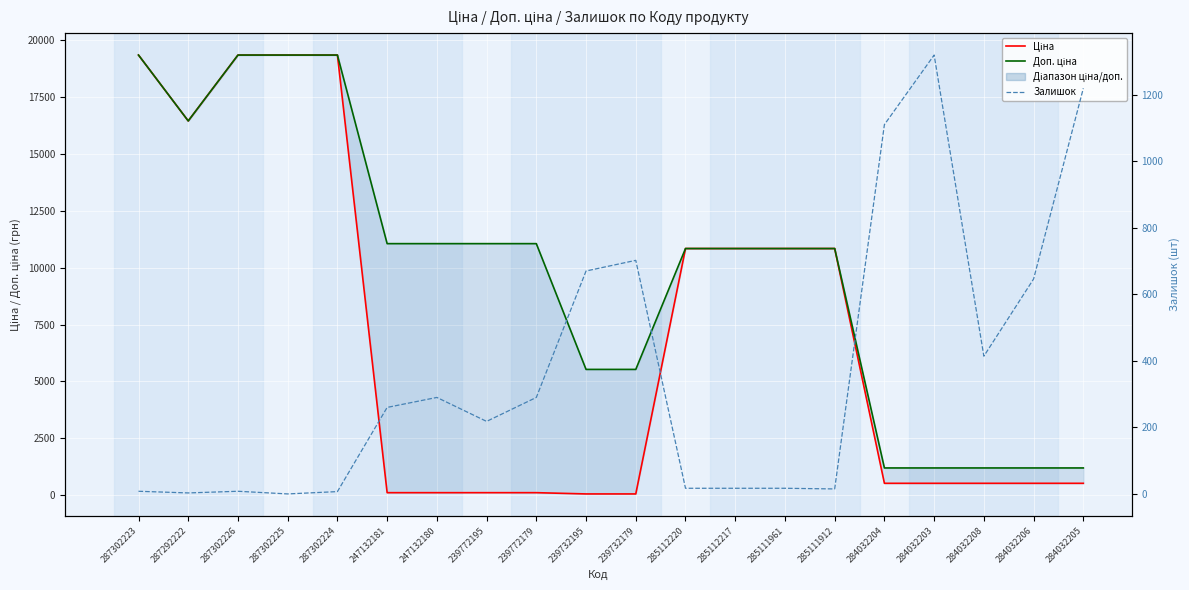

Is this an area chart (filled region under the line)?

No